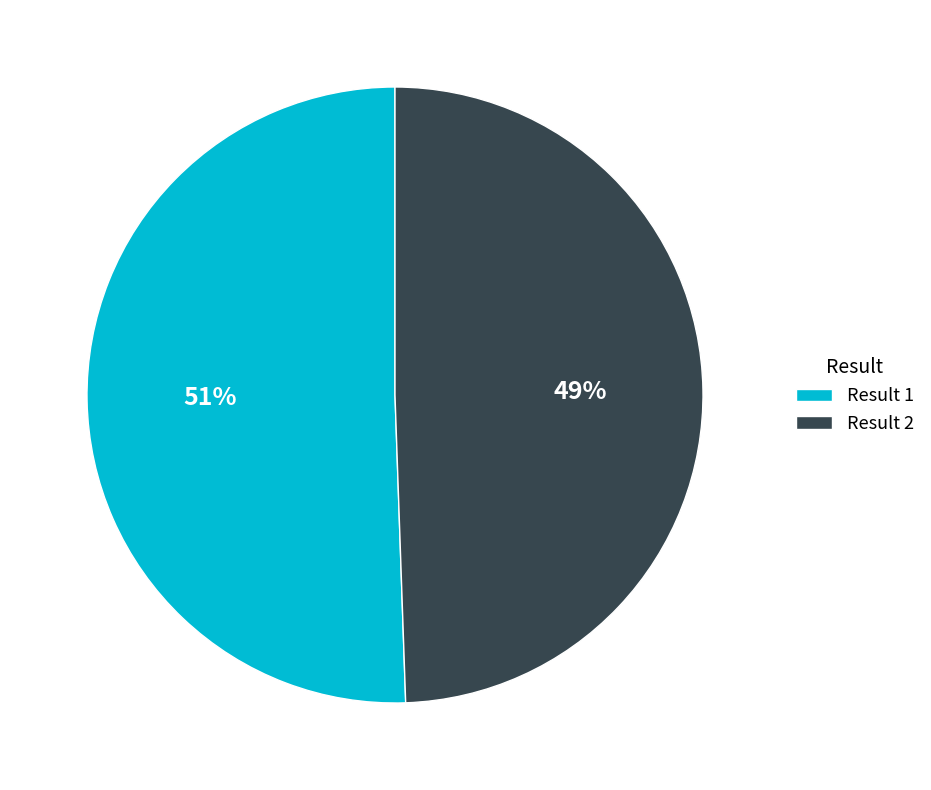

To the nearest percent, what is the combined percentage of Result 2 and Result 1?

100%